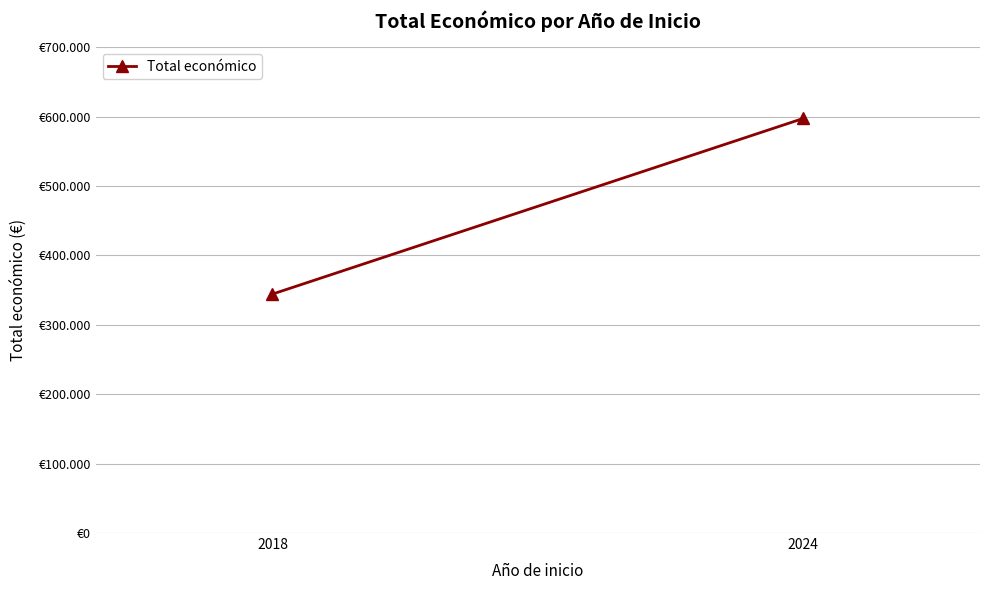

How many series are shown in this chart?

1